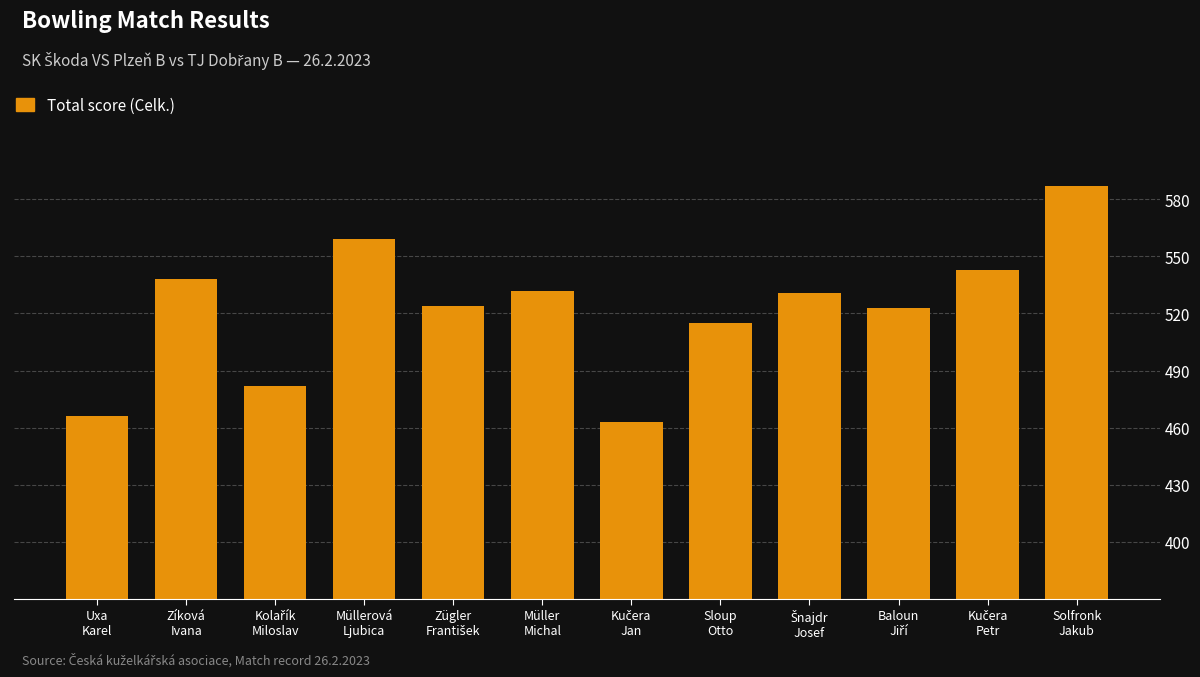

What is the label of the 12th bar from the left?

Solfronk
Jakub